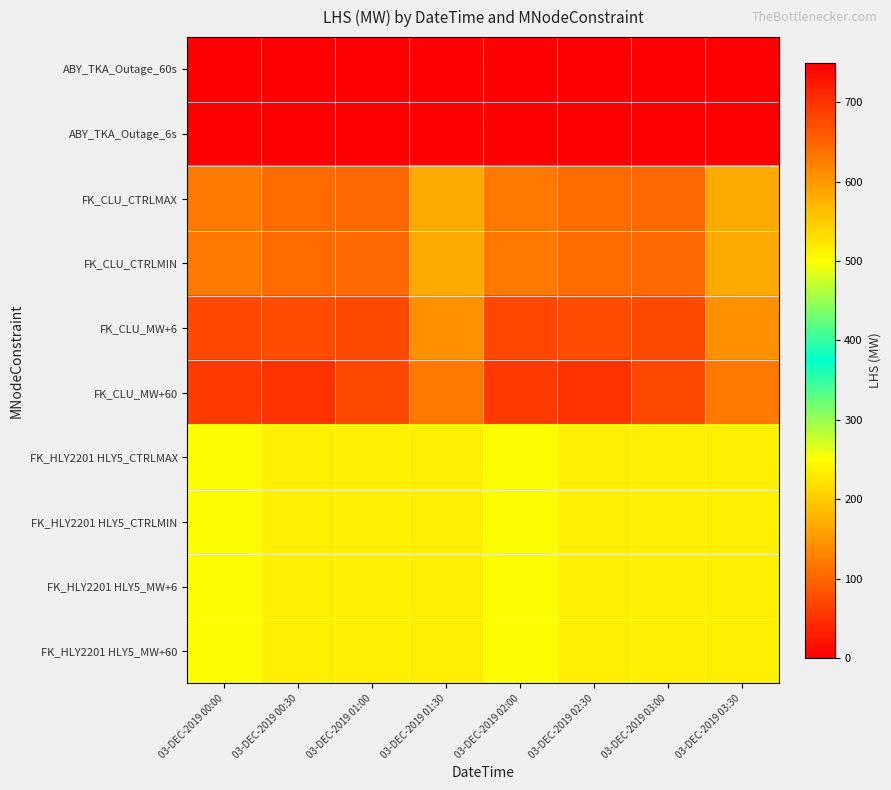

Reading right to left, what are all the values shown in this chart?

ABY_TKA_Outage_60s: 03-DEC-2019 03:30=0.0	03-DEC-2019 03:00=0.0	03-DEC-2019 02:30=0.0	03-DEC-2019 02:00=0.0	03-DEC-2019 01:30=0.0	03-DEC-2019 01:00=0.0	03-DEC-2019 00:30=0.0	03-DEC-2019 00:00=0.0
ABY_TKA_Outage_6s: 03-DEC-2019 03:30=0.0	03-DEC-2019 03:00=0.0	03-DEC-2019 02:30=0.0	03-DEC-2019 02:00=0.0	03-DEC-2019 01:30=0.0	03-DEC-2019 01:00=0.0	03-DEC-2019 00:30=0.0	03-DEC-2019 00:00=0.0
FK_CLU_CTRLMAX: 03-DEC-2019 03:30=582.4	03-DEC-2019 03:00=648.0	03-DEC-2019 02:30=643.1	03-DEC-2019 02:00=630.6	03-DEC-2019 01:30=582.4	03-DEC-2019 01:00=648.0	03-DEC-2019 00:30=643.1	03-DEC-2019 00:00=630.6
FK_CLU_CTRLMIN: 03-DEC-2019 03:30=582.4	03-DEC-2019 03:00=648.0	03-DEC-2019 02:30=643.1	03-DEC-2019 02:00=630.6	03-DEC-2019 01:30=582.4	03-DEC-2019 01:00=648.0	03-DEC-2019 00:30=643.1	03-DEC-2019 00:00=630.6
FK_CLU_MW+6: 03-DEC-2019 03:30=606.7	03-DEC-2019 03:00=677.6	03-DEC-2019 02:30=673.1	03-DEC-2019 02:00=679.4	03-DEC-2019 01:30=606.7	03-DEC-2019 01:00=677.6	03-DEC-2019 00:30=673.1	03-DEC-2019 00:00=679.4
FK_CLU_MW+60: 03-DEC-2019 03:30=630.4	03-DEC-2019 03:00=677.6	03-DEC-2019 02:30=699.0	03-DEC-2019 02:00=691.8	03-DEC-2019 01:30=630.4	03-DEC-2019 01:00=677.6	03-DEC-2019 00:30=699.0	03-DEC-2019 00:00=691.8
FK_HLY2201 HLY5_CTRLMAX: 03-DEC-2019 03:30=235.0	03-DEC-2019 03:00=235.0	03-DEC-2019 02:30=235.0	03-DEC-2019 02:00=250.0	03-DEC-2019 01:30=235.0	03-DEC-2019 01:00=235.0	03-DEC-2019 00:30=235.0	03-DEC-2019 00:00=250.0
FK_HLY2201 HLY5_CTRLMIN: 03-DEC-2019 03:30=235.0	03-DEC-2019 03:00=235.0	03-DEC-2019 02:30=235.0	03-DEC-2019 02:00=250.0	03-DEC-2019 01:30=235.0	03-DEC-2019 01:00=235.0	03-DEC-2019 00:30=235.0	03-DEC-2019 00:00=250.0
FK_HLY2201 HLY5_MW+6: 03-DEC-2019 03:30=235.0	03-DEC-2019 03:00=235.0	03-DEC-2019 02:30=235.0	03-DEC-2019 02:00=250.0	03-DEC-2019 01:30=235.0	03-DEC-2019 01:00=235.0	03-DEC-2019 00:30=235.0	03-DEC-2019 00:00=250.0
FK_HLY2201 HLY5_MW+60: 03-DEC-2019 03:30=235.0	03-DEC-2019 03:00=235.0	03-DEC-2019 02:30=235.0	03-DEC-2019 02:00=250.0	03-DEC-2019 01:30=235.0	03-DEC-2019 01:00=235.0	03-DEC-2019 00:30=235.0	03-DEC-2019 00:00=250.0